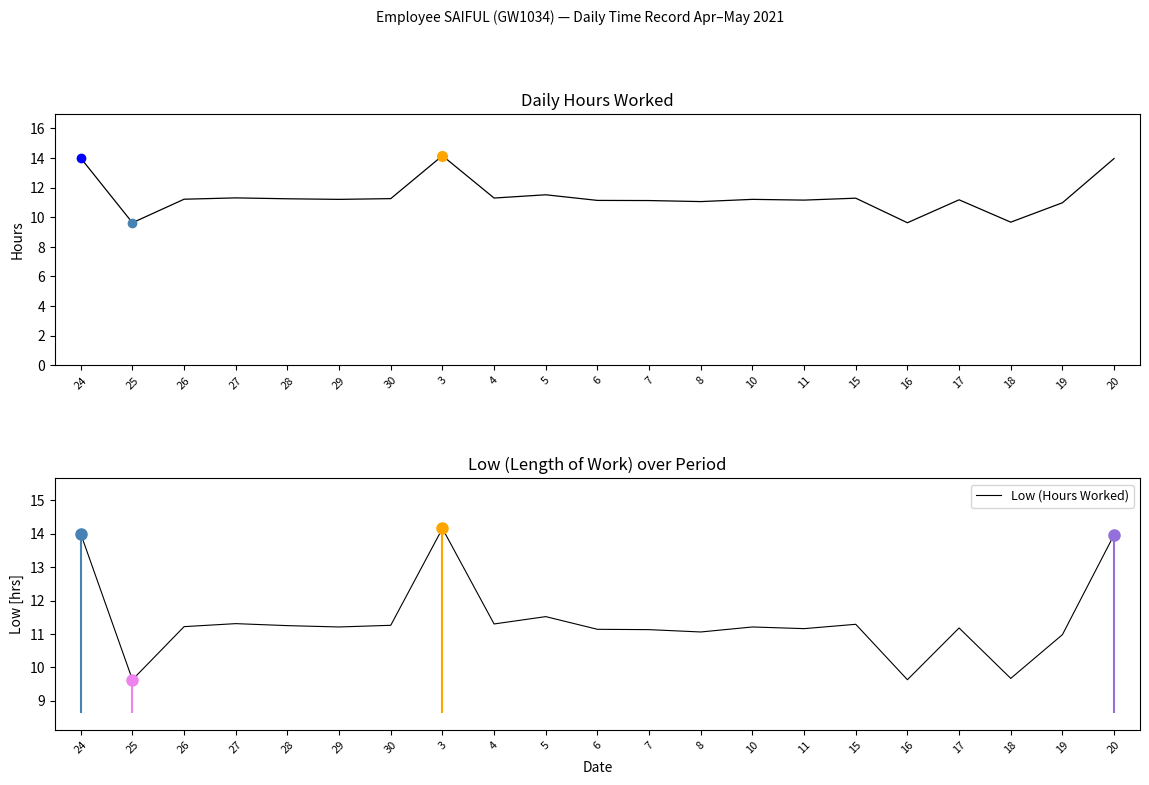

What position from the left is 24?

1